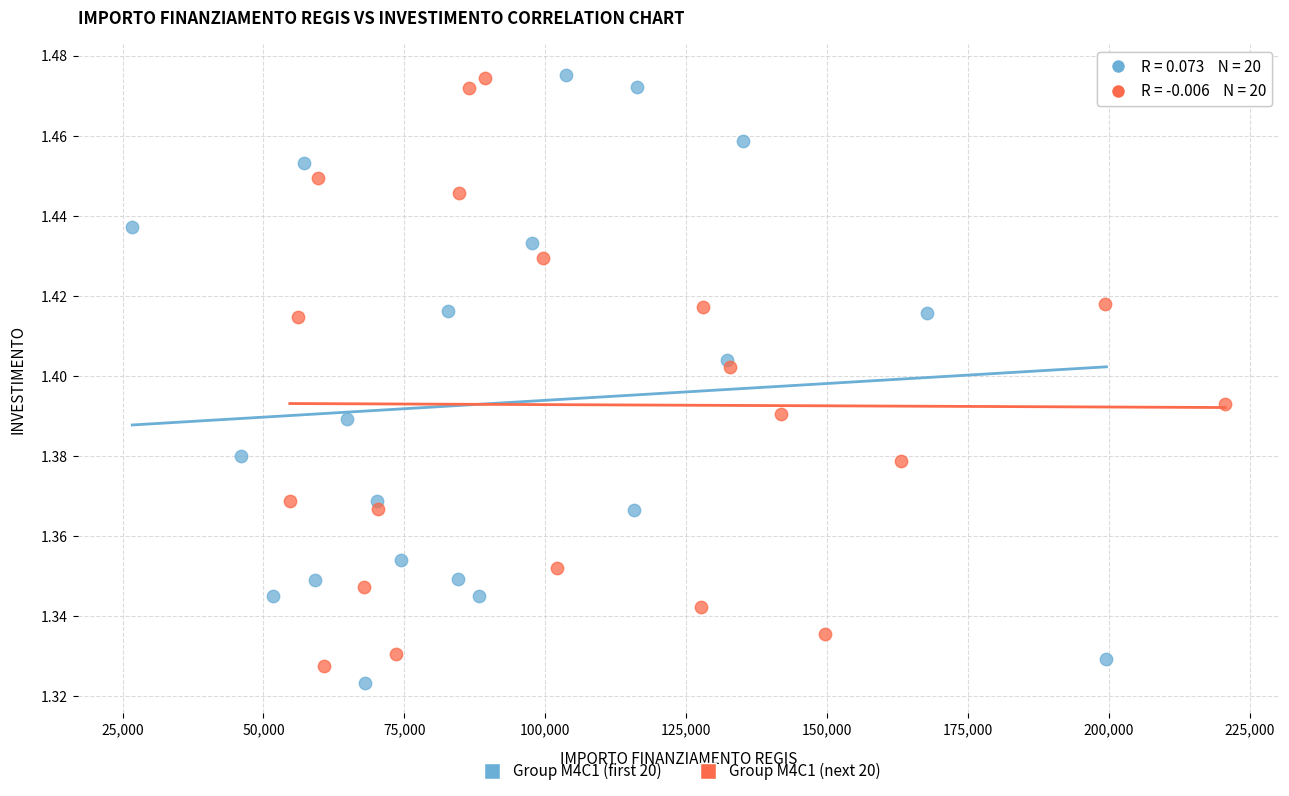

What are all the series names shown in the legend?

Group M4C1 (first 20), Group M4C1 (next 20)